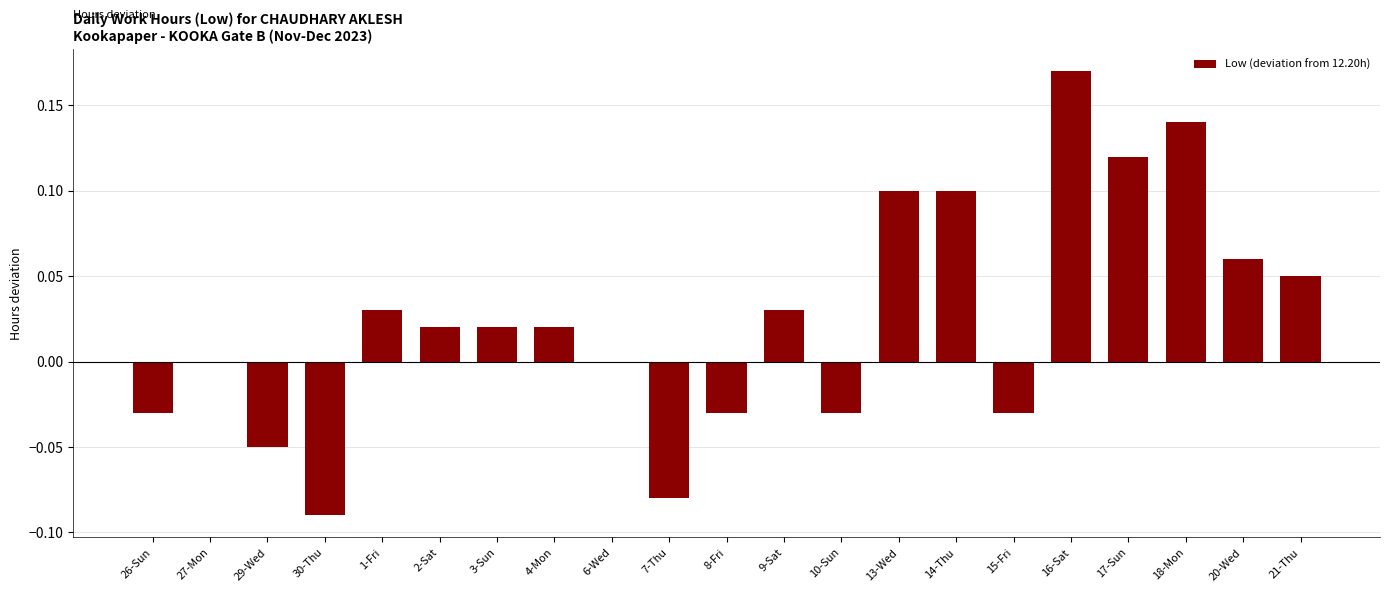

How many data points does each series have?

21